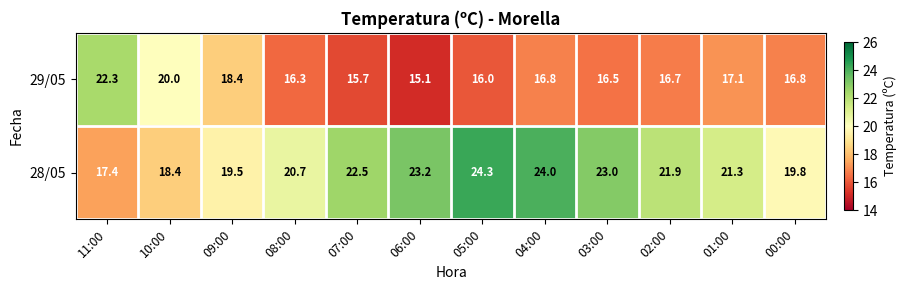

What is the sum of the 29/05 values at 02:00 and 10:00?

36.7